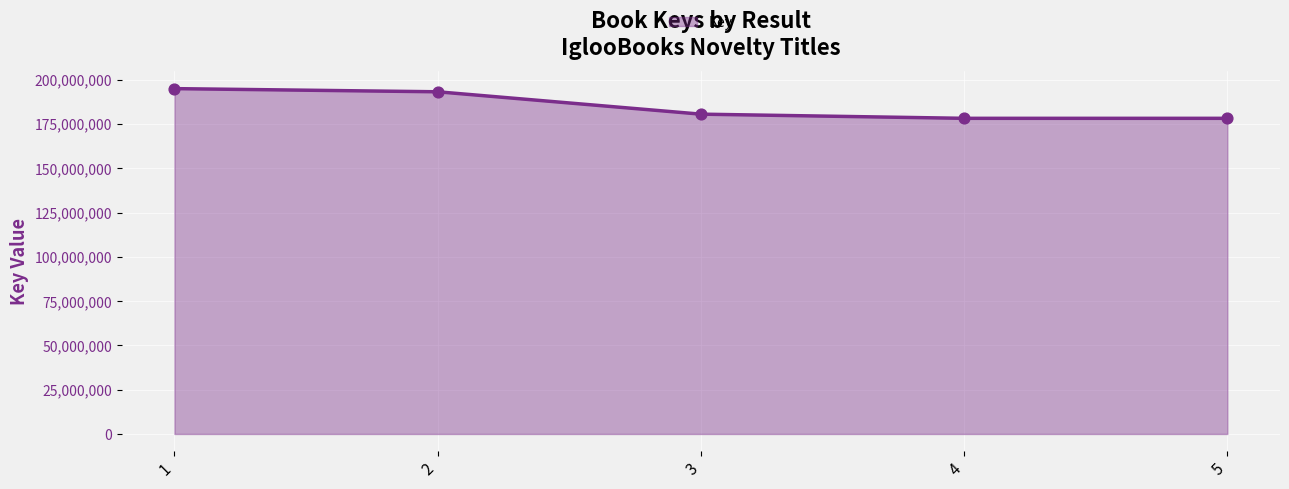

What is the change in value from 1 to 2?

-1784470